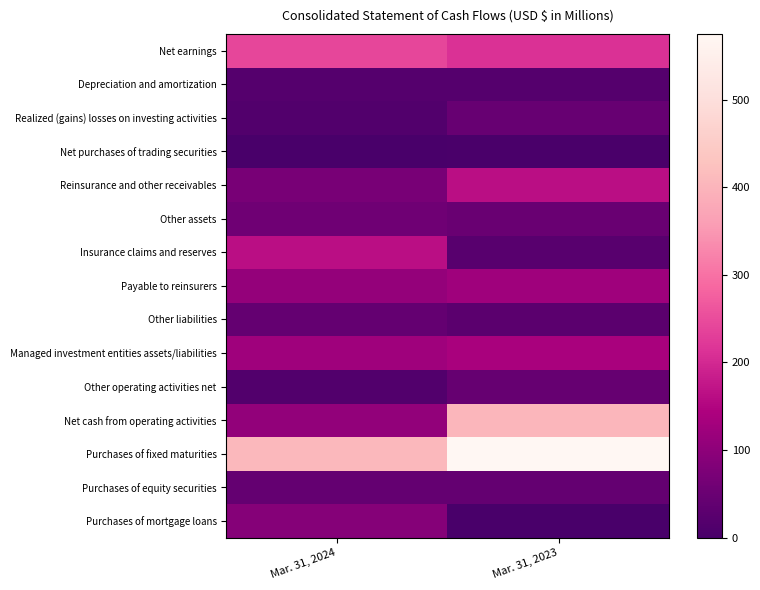

At which category is the sum across all series the highest?

Mar. 31, 2023